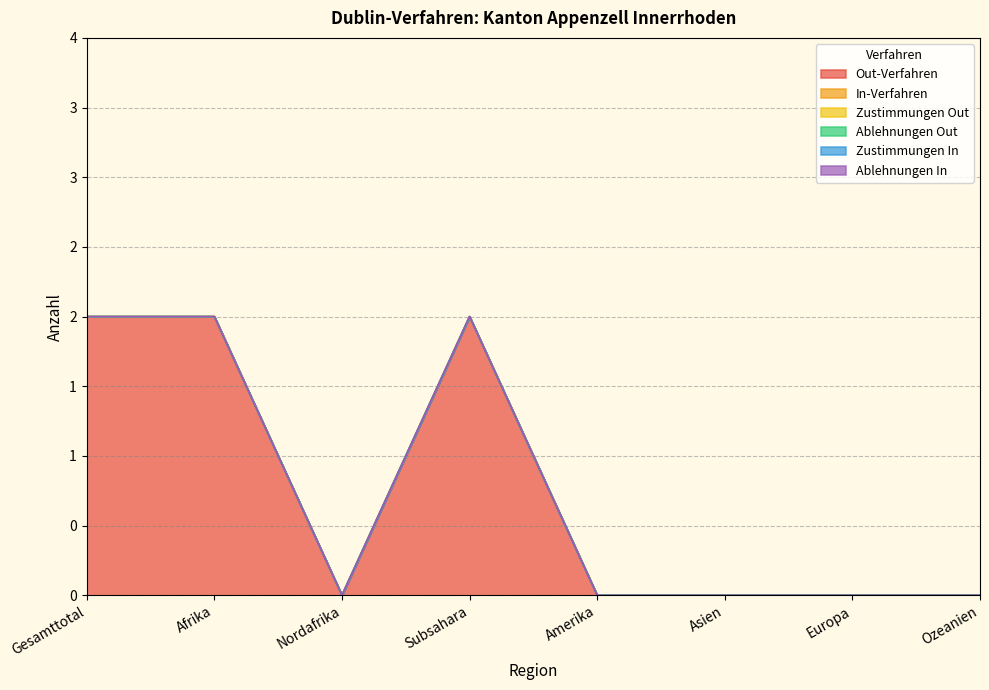

Is it true that Ablehnungen Out equals 0 at Afrika?

True